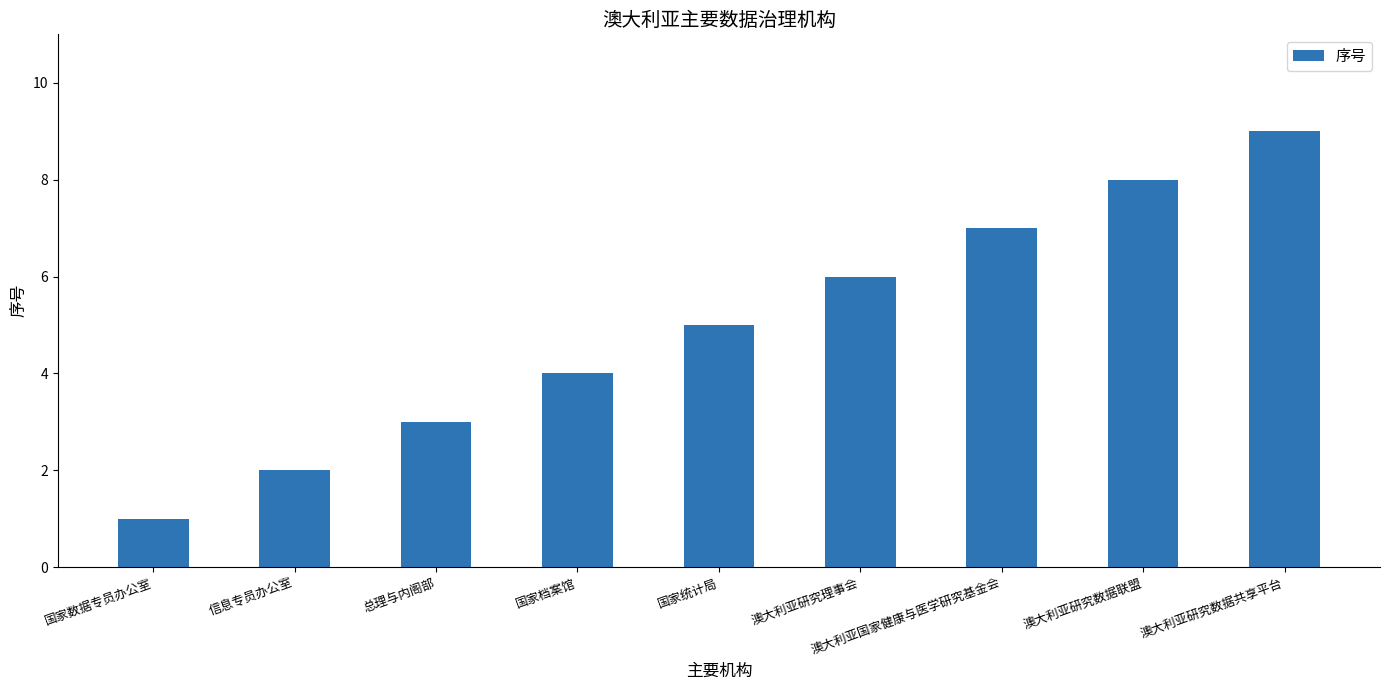

Does the chart contain any negative values?

No